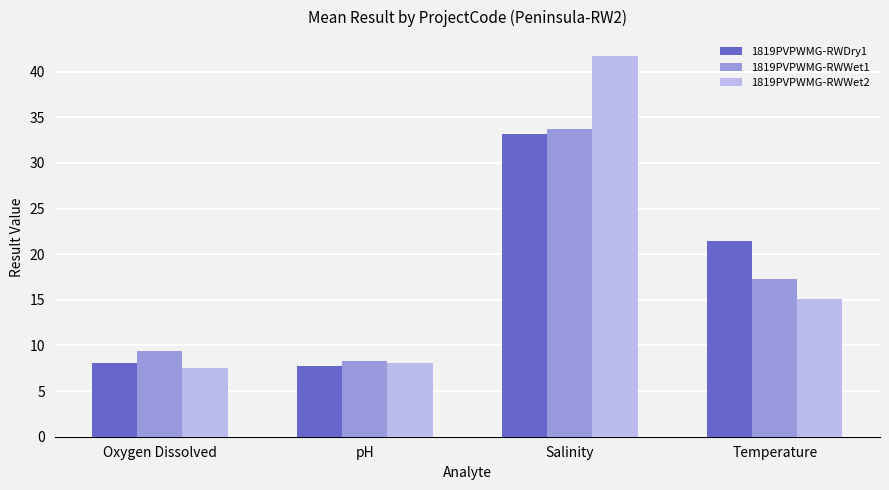

Which series has the largest total across all categories?

1819PVPWMG-RWWet2